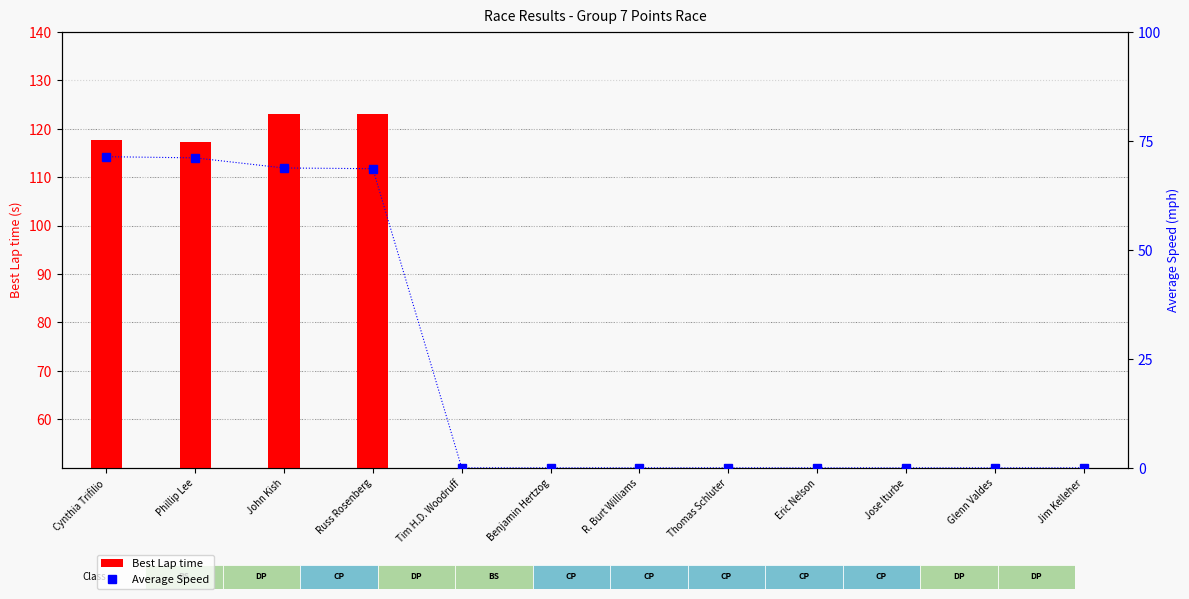

Rank the series by their average value, from highest to lowest.

Best Lap time, Average Speed